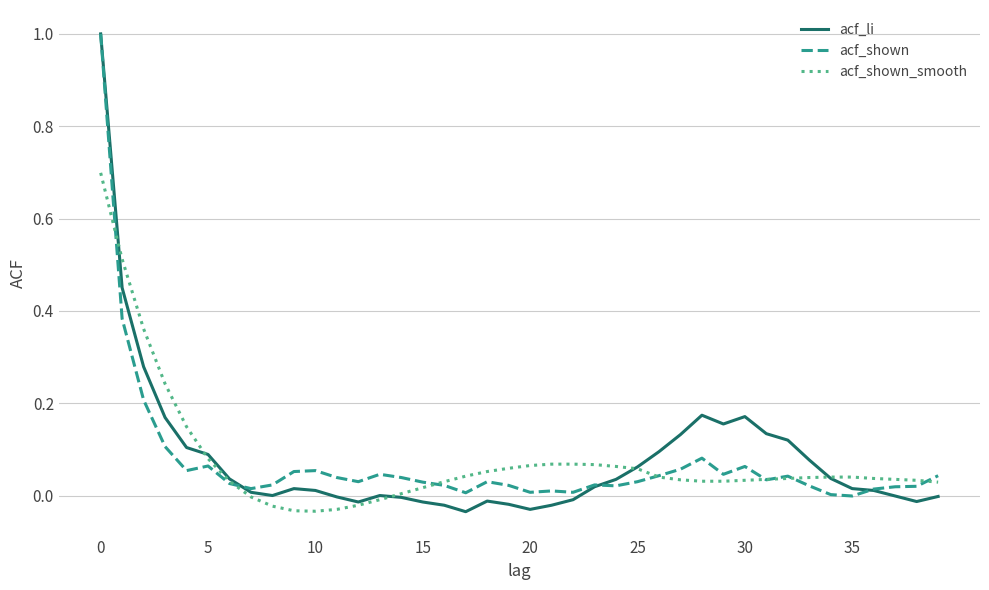

What is the maximum value shown in the chart?

1.0